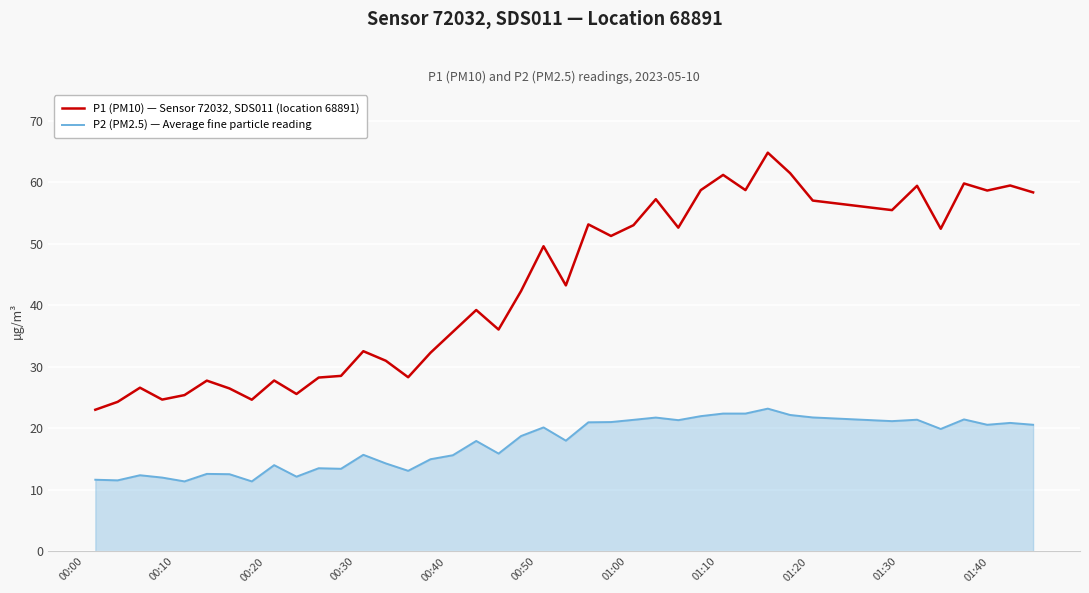

True or false: P2 (PM2.5) — Average fine particle reading and P1 (PM10) — Sensor 72032, SDS011 (location 68891) intersect in this chart.

False